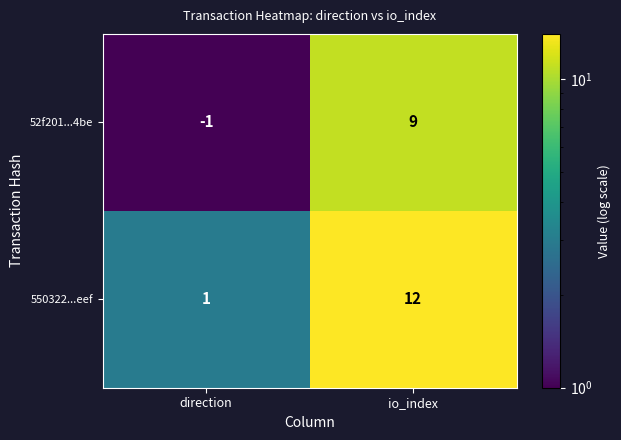

At which label is 52f201...4be closest to 4?

direction